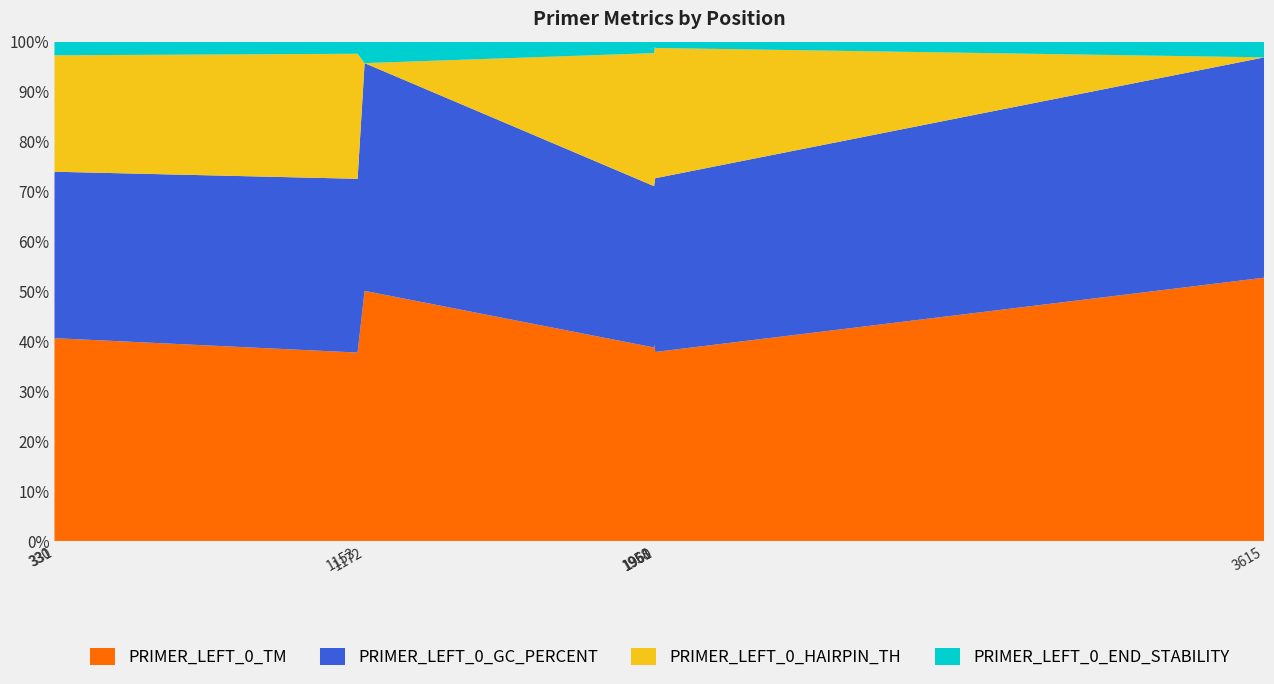

Reading left to right, what are all the values shown in this chart?

PRIMER_LEFT_0_TM: 330=60.0	331=60.9	1153=59.6	1172=60.4	1958=60.0	1960=60.0	1961=59.8	3615=59.8
PRIMER_LEFT_0_GC_PERCENT: 330=50.0	331=50.0	1153=55.0	1172=55.0	1958=50.0	1960=50.0	1961=55.0	3615=50.0
PRIMER_LEFT_0_HAIRPIN_TH: 330=35.0	331=35.0	1153=39.6	1172=0.0	1958=41.2	1960=41.2	1961=41.2	3615=0.0
PRIMER_LEFT_0_END_STABILITY: 330=4.5	331=4.1	1153=3.8	1172=5.2	1958=3.6	1960=1.4	1961=2.0	3615=3.6